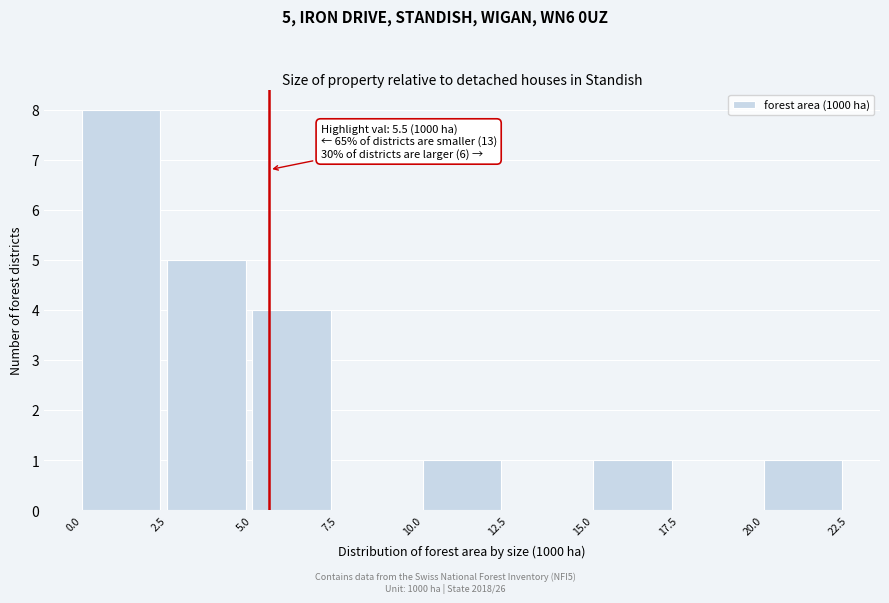

Which range on the x-axis has the tallest bar?

0.0 to 2.5